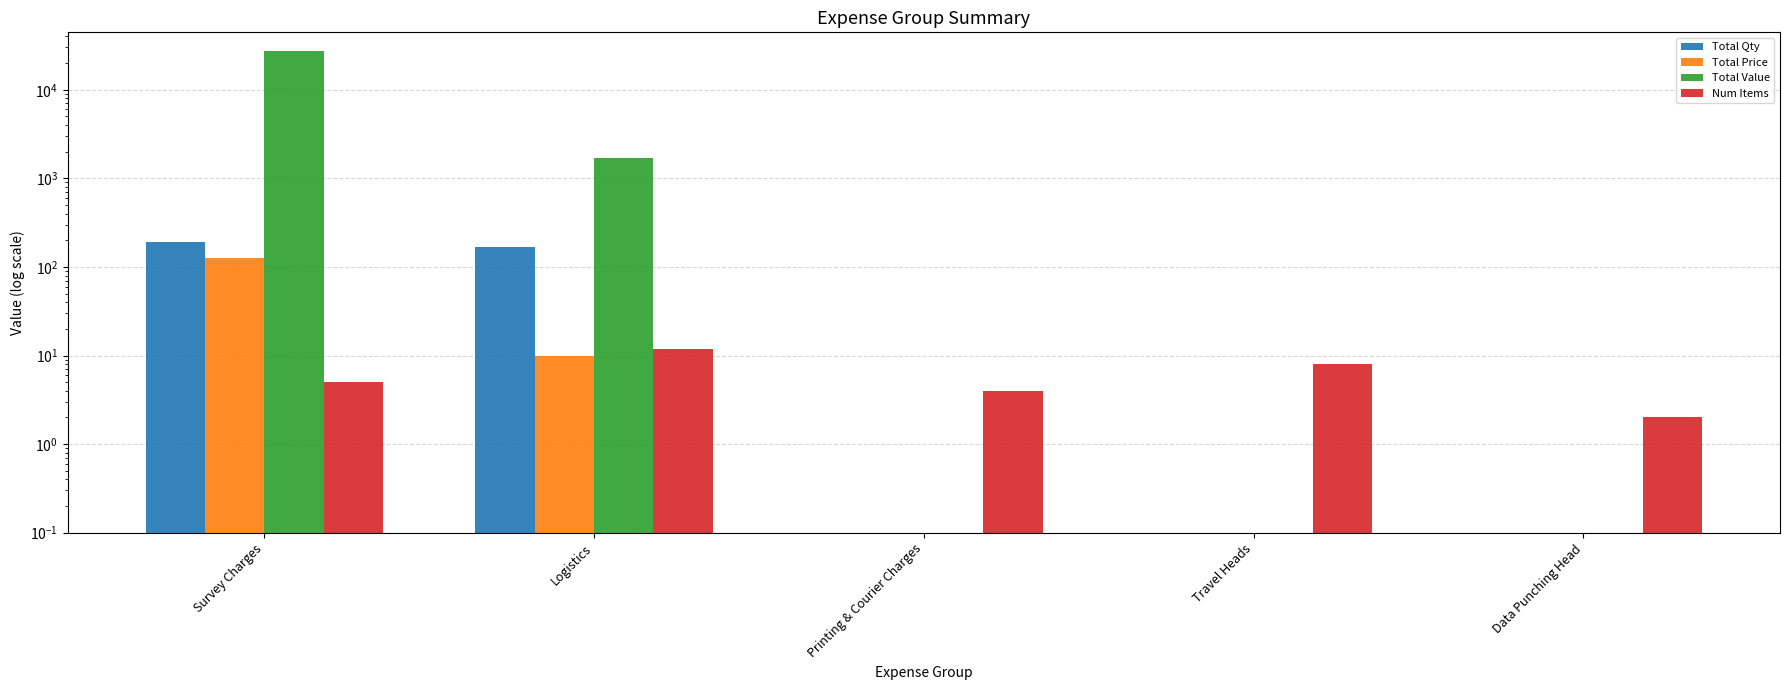

Reading left to right, what are all the values shown in this chart?

Total Qty: Survey Charges=191.0	Logistics=170.0	Printing & Courier Charges=0.0	Travel Heads=0.0	Data Punching Head=0.0
Total Price: Survey Charges=125.3	Logistics=10.0	Printing & Courier Charges=0.0	Travel Heads=0.0	Data Punching Head=0.0
Total Value: Survey Charges=27625.0	Logistics=1700.0	Printing & Courier Charges=0.0	Travel Heads=0.0	Data Punching Head=0.0
Num Items: Survey Charges=5.0	Logistics=12.0	Printing & Courier Charges=4.0	Travel Heads=8.0	Data Punching Head=2.0